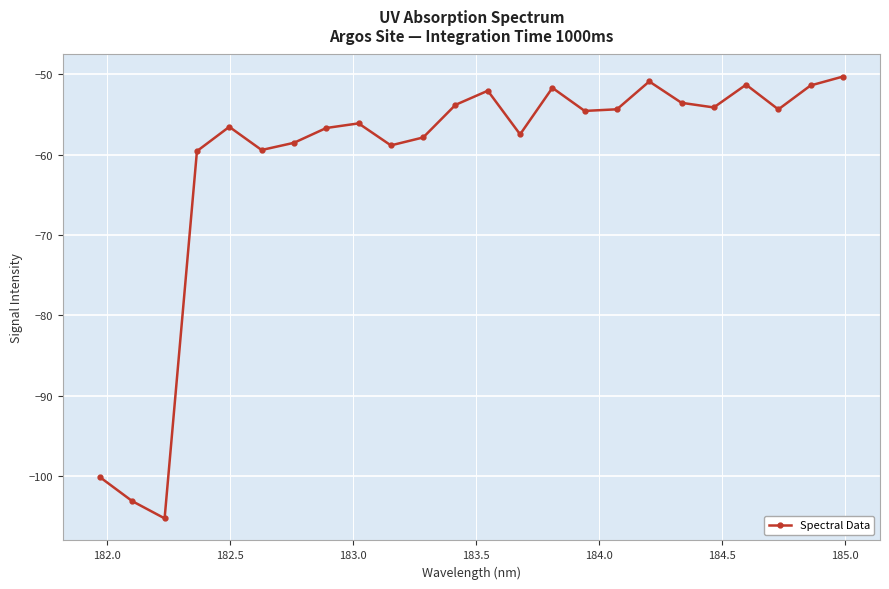

What is the value of the 22nd point from the left?

-54.3